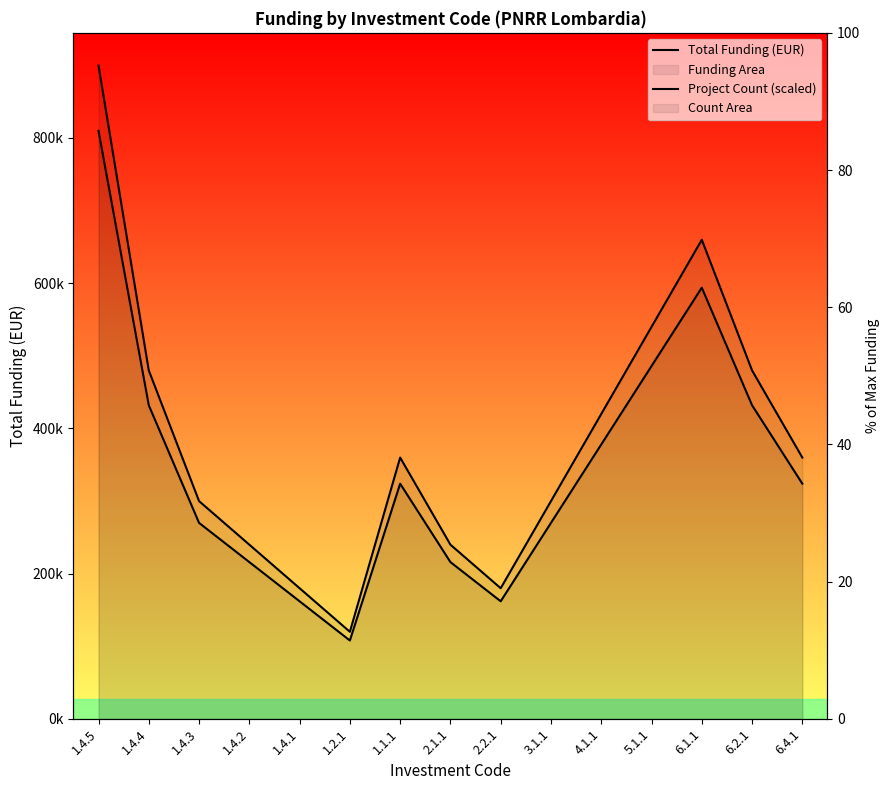

Rank the series by their average value, from lowest to highest.

Project Count (scaled), Total Funding (EUR)